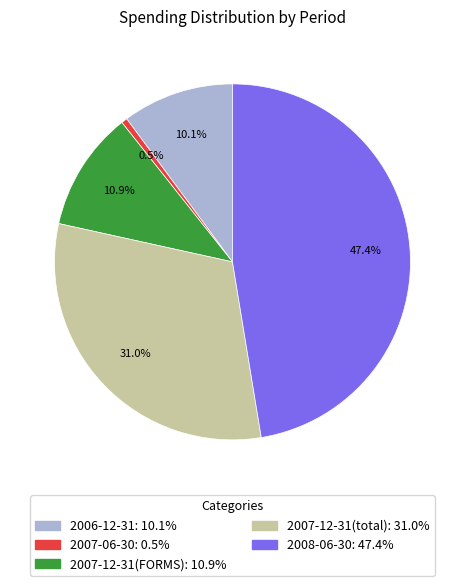

To the nearest percent, what is the difference between the 2008-06-30 and 2007-12-31(total) slice percentages?

16%